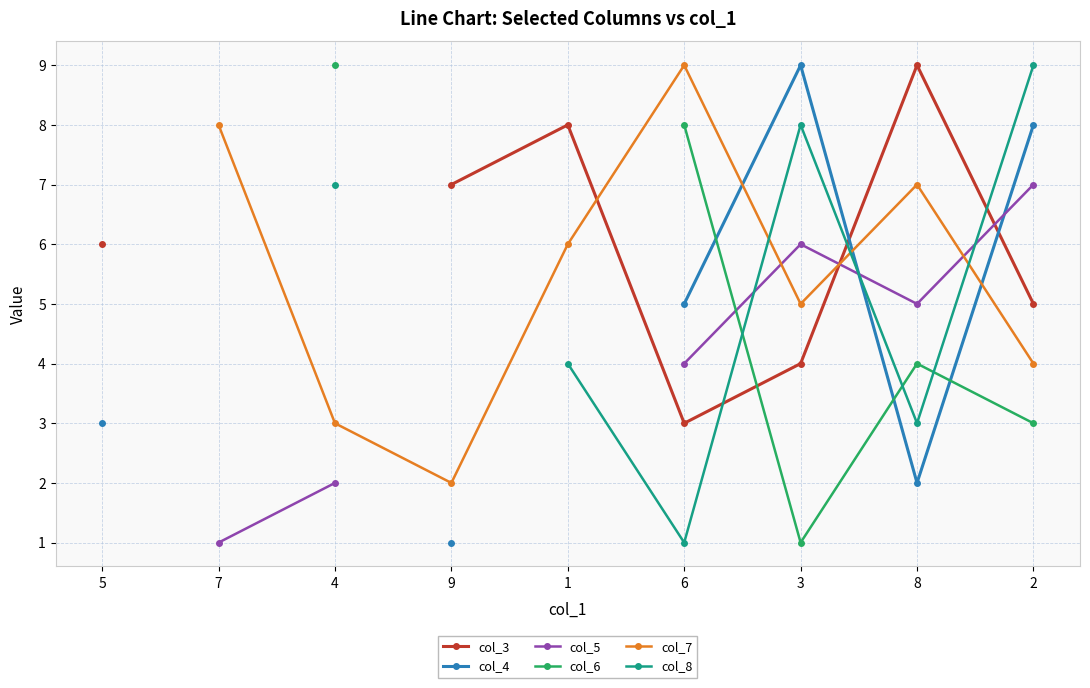

Is it true that col_5 equals 9.9 at 2?

False